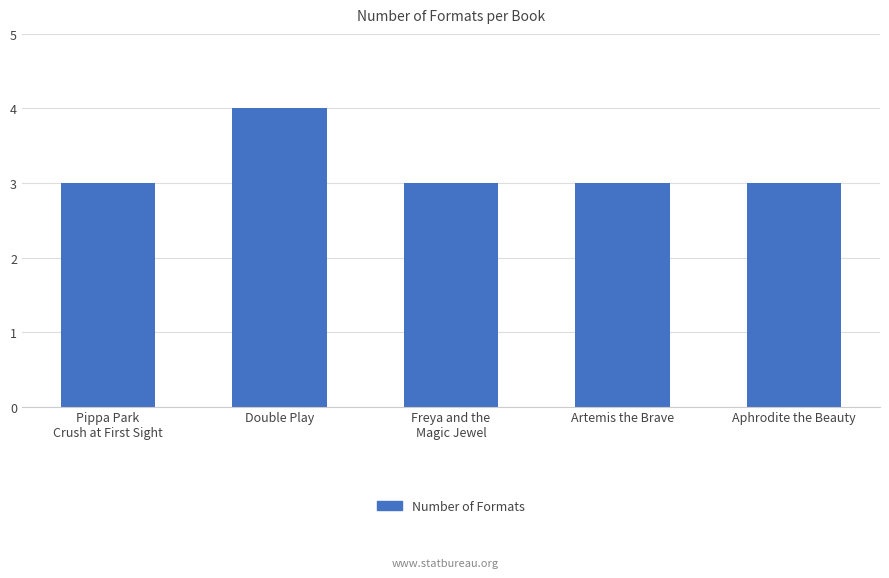

Is it true that the value at Freya and the
Magic Jewel is 3?

True